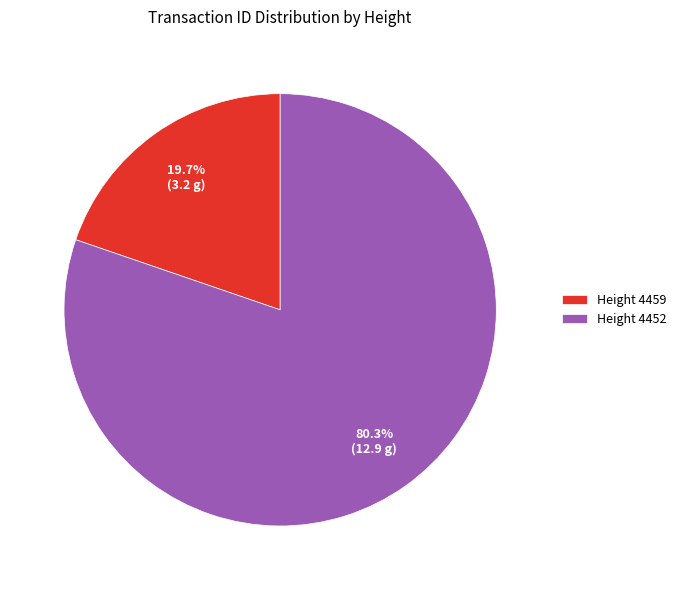

Rank the categories by value from highest to lowest.

Height 4452, Height 4459